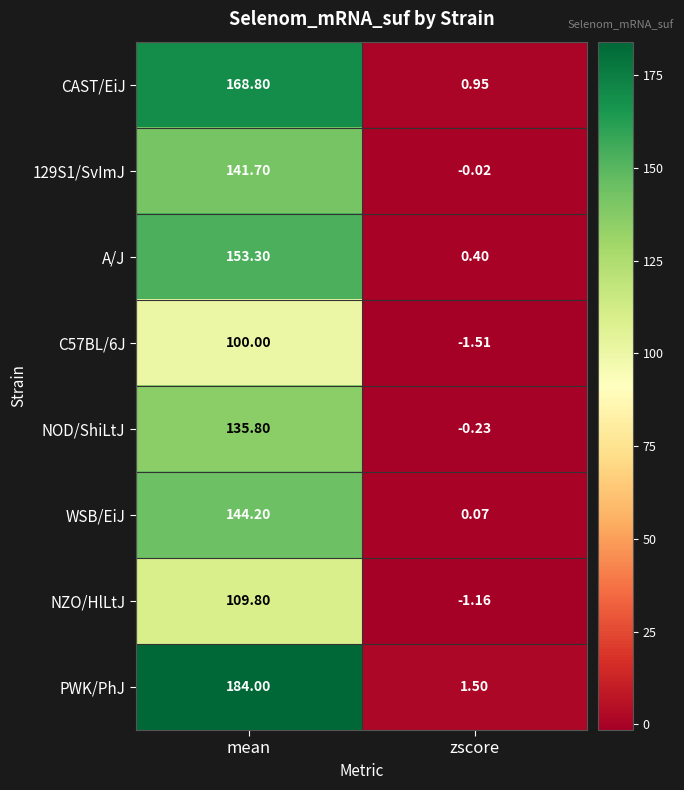

At which label does NOD/ShiLtJ reach its peak?

mean